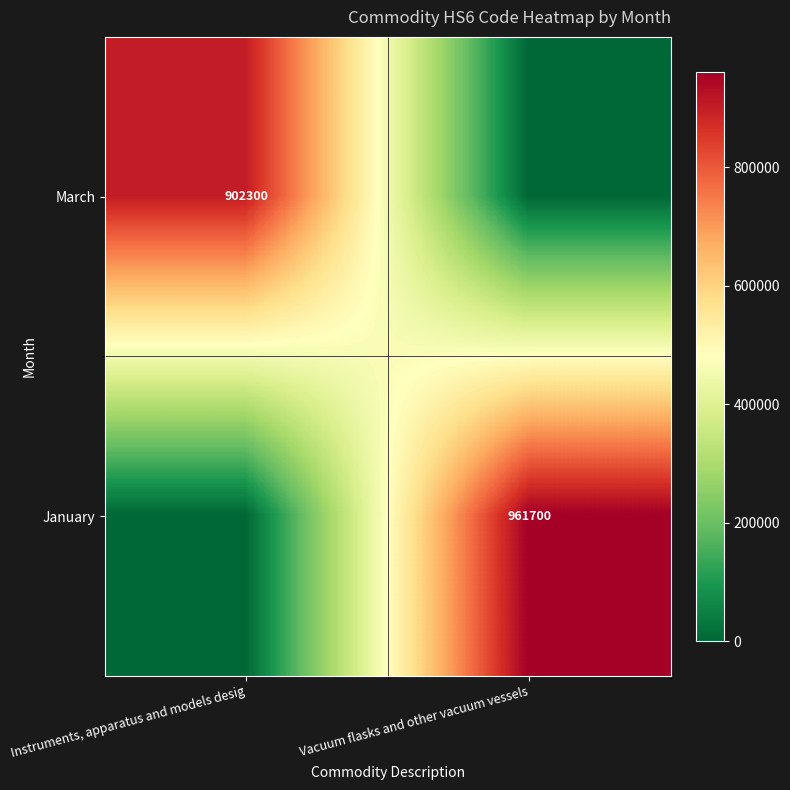

True or false: March has a value of 1451007 at Instruments, apparatus and models desig.

False